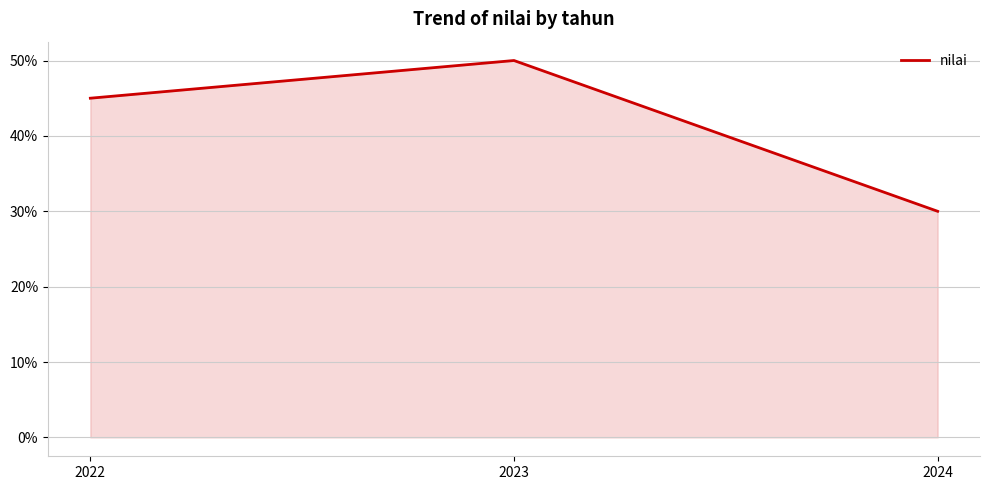

The value at 2024 is 30. True or false?

True